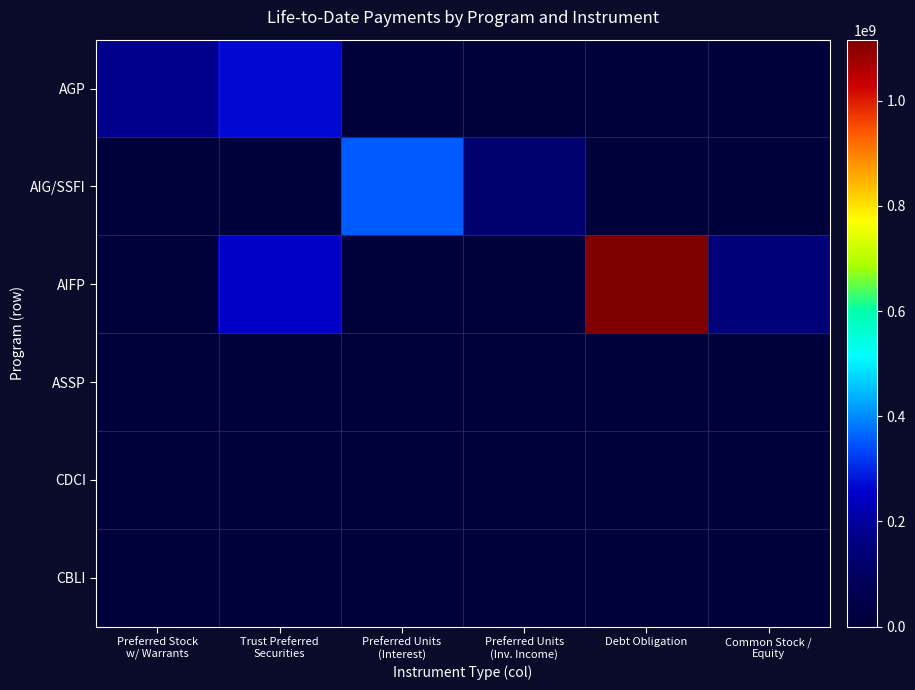

Is it true that AIG/SSFI equals 355642656.3 at Preferred Units (Interest)?

True